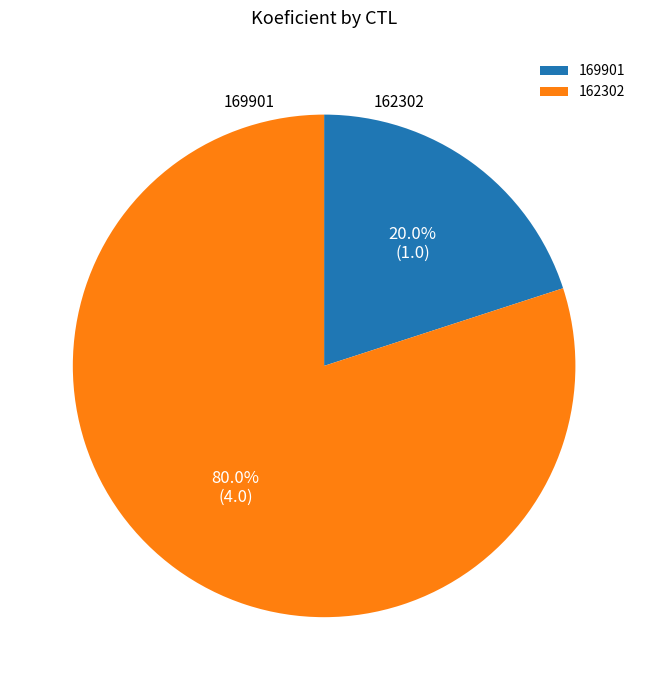

To the nearest percent, what is the difference between the largest and smallest slice percentages?

60%